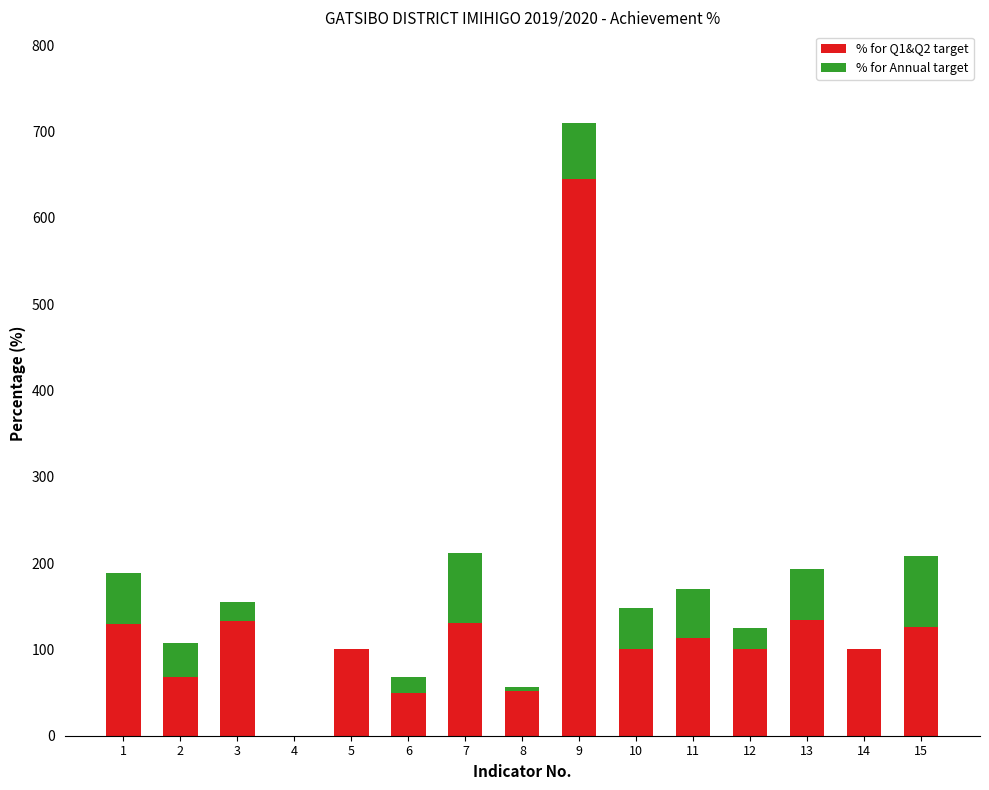

What value does the % for Q1&Q2 target series have at 2?

68.0